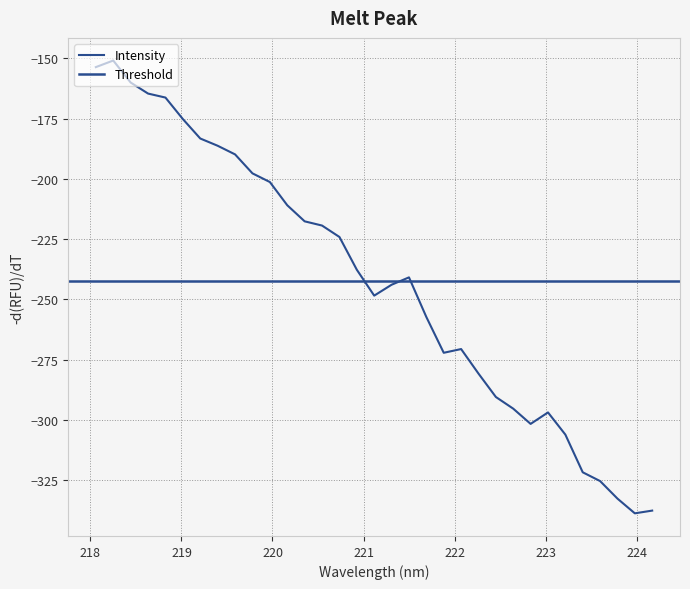

Which category has the highest value across all series?

218